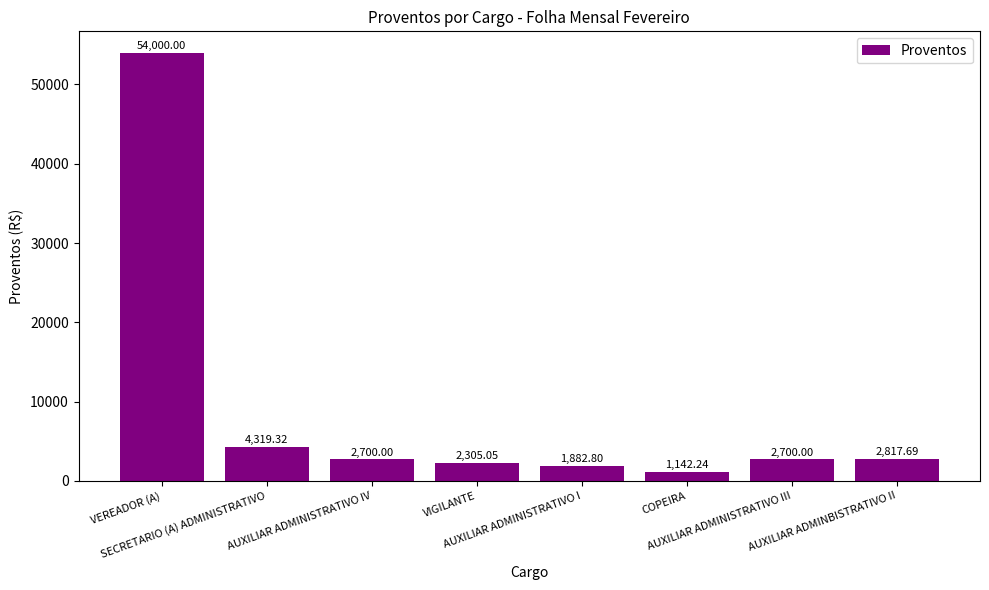

The value at AUXILIAR ADMINISTRATIVO I is 1882.8. True or false?

True